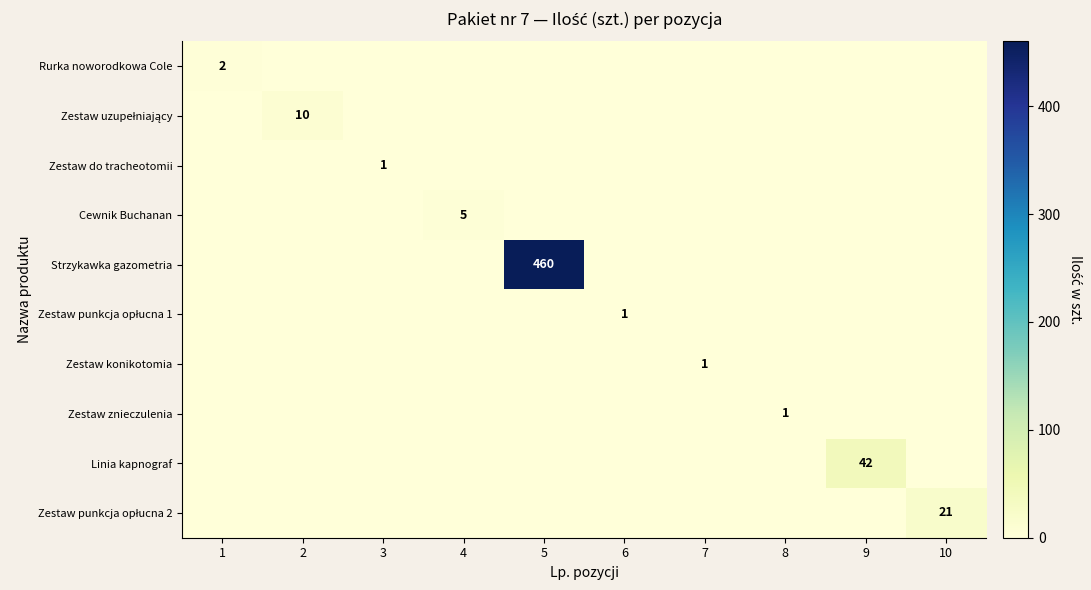

True or false: Zestaw do tracheotomii has a value of 1 at 3.

True